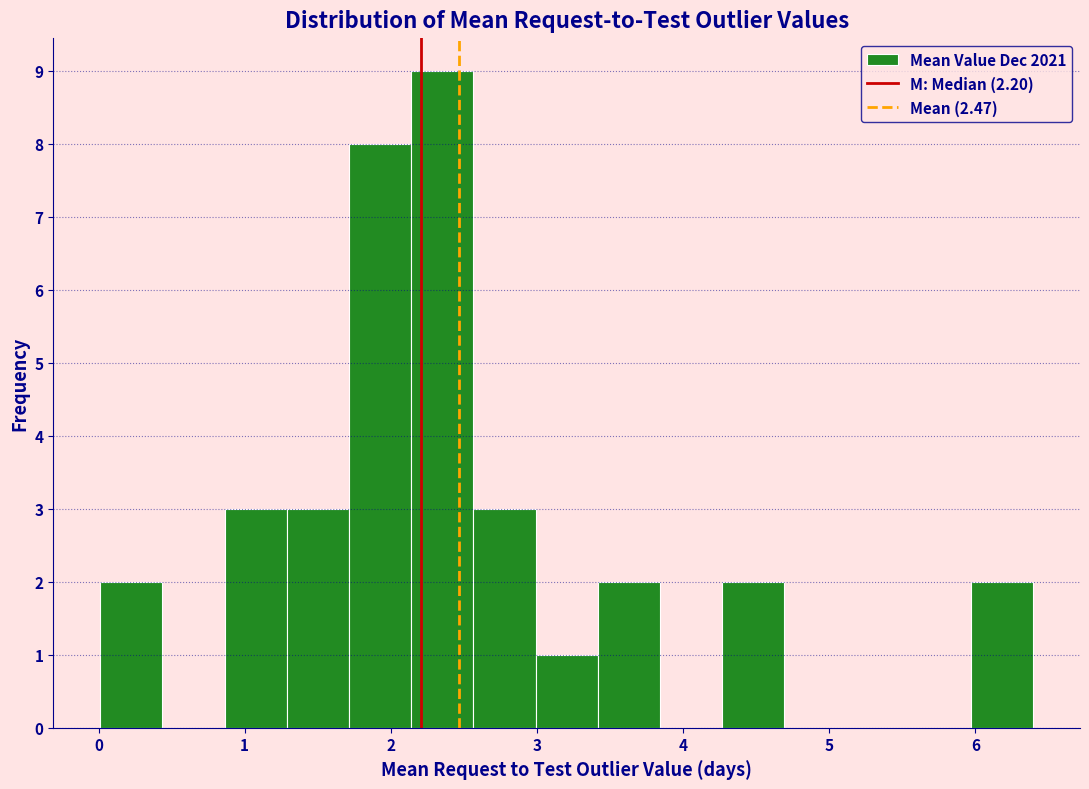

Reading left to right, list every bar in this chart as the range it spans on the x-axis followed by its height. Neither the bar edges nor the heights are printed on the chart, so give them approximately, as read against the axes.

0.0 to 0.4: 2
0.4 to 0.9: 0
0.9 to 1.3: 3
1.3 to 1.7: 3
1.7 to 2.1: 8
2.1 to 2.6: 9
2.6 to 3.0: 3
3.0 to 3.4: 1
3.4 to 3.8: 2
3.8 to 4.3: 0
4.3 to 4.7: 2
4.7 to 5.1: 0
5.1 to 5.5: 0
5.5 to 6.0: 0
6.0 to 6.4: 2